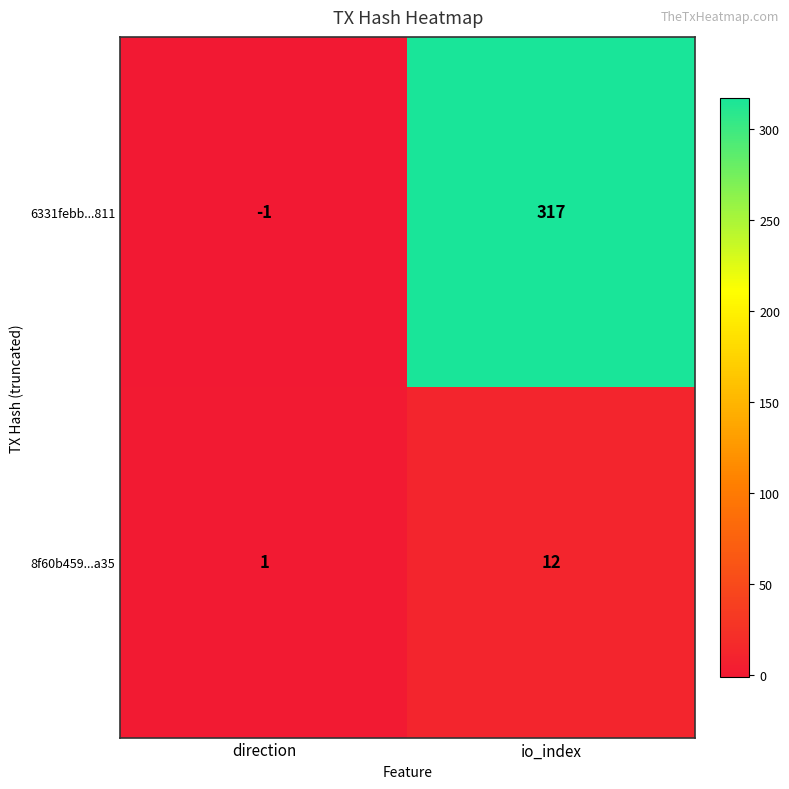

What is the difference between the maximum and minimum values in the 6331febb...811 series?

318